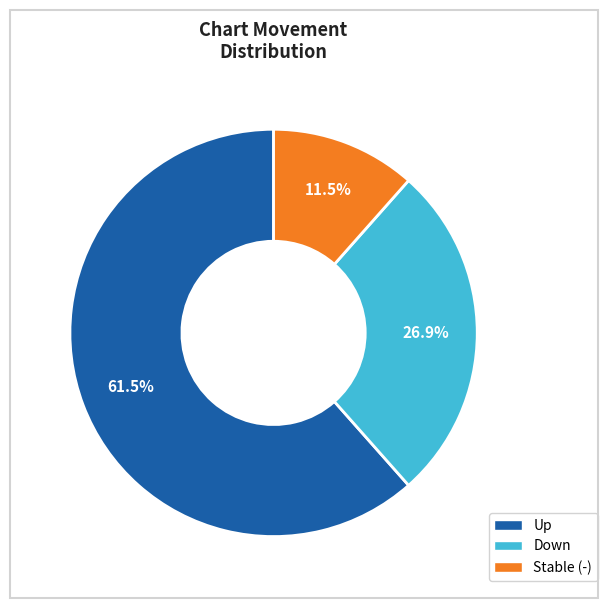

Is there a majority slice in this chart?

Yes